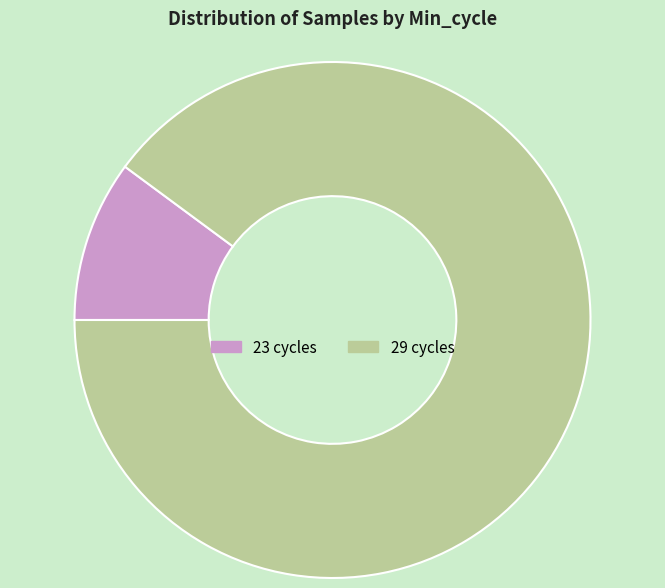

Is it true that 23 cycles is 10% of the pie?

True